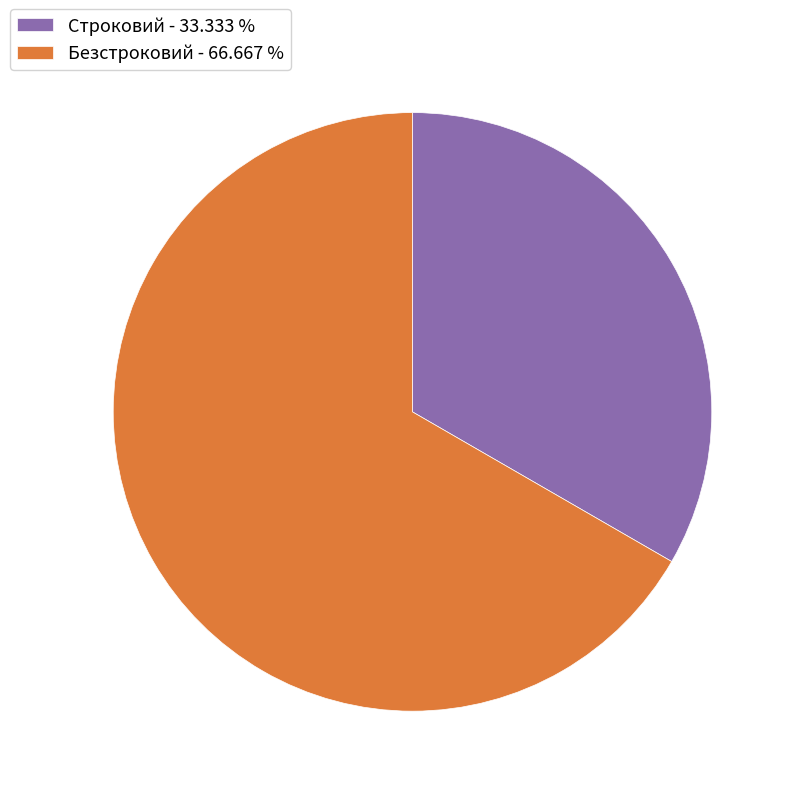

Do Строковий - 33.333 % and Безстроковий - 66.667 % together represent more than half of the pie?

Yes